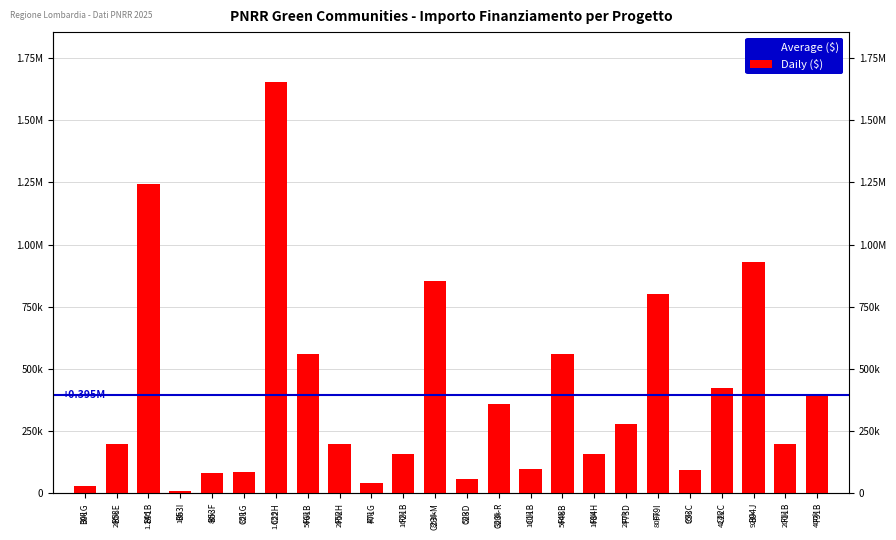

What is the change in value from F21B to F73D?

+120000.0